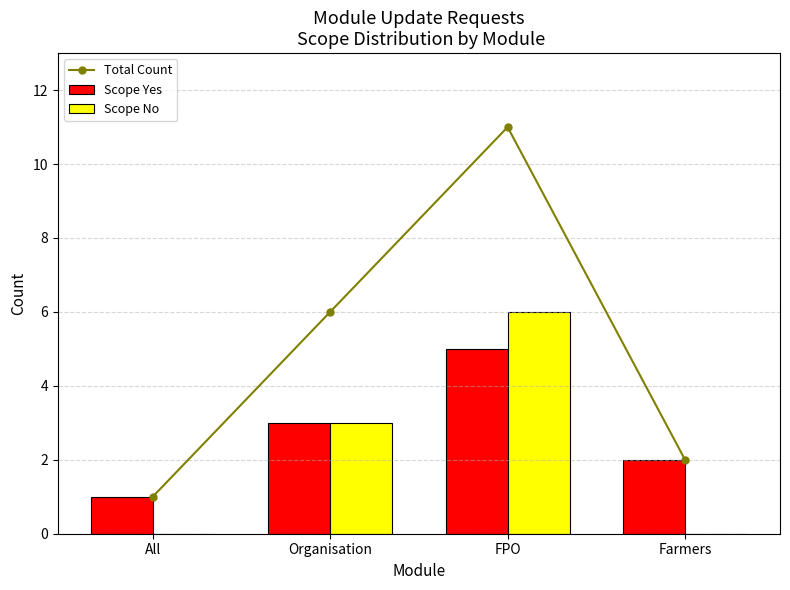

Reading left to right, extract all data points from this chart.

Total Count: 1	6	11	2
Scope Yes: 1	3	5	2
Scope No: 0	3	6	0